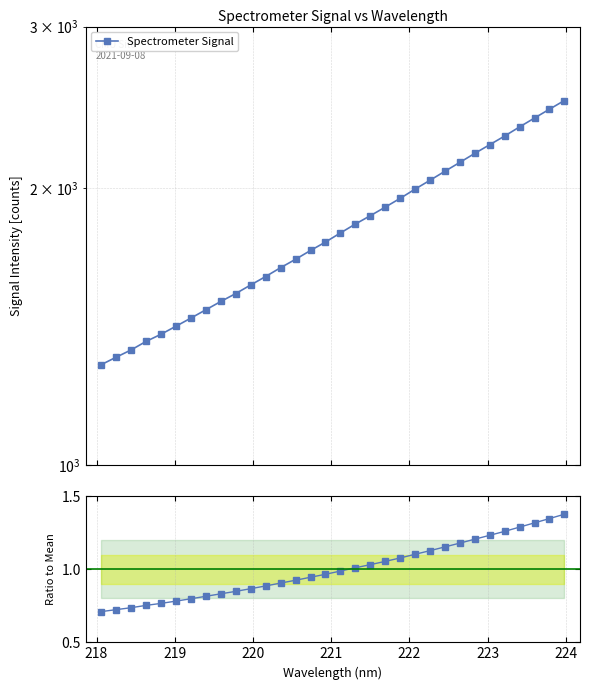

What is the sum of all values?

32.0